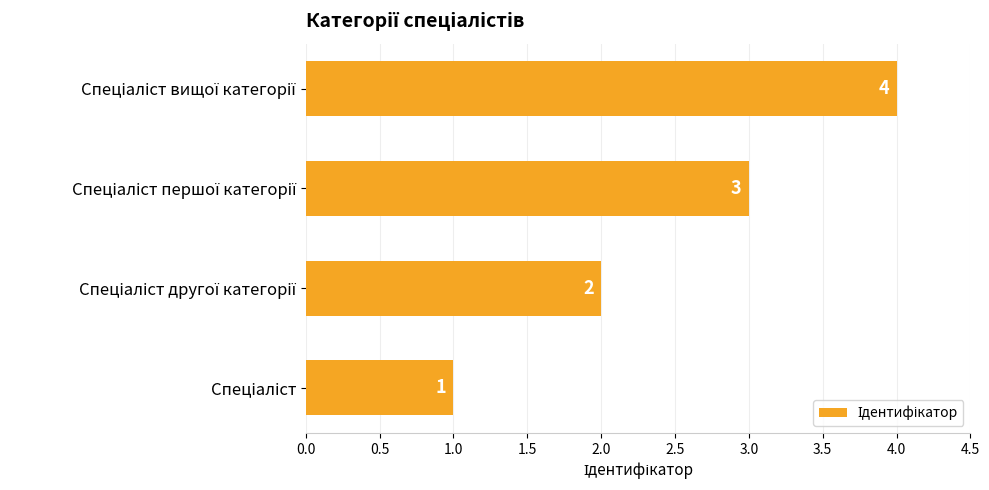

Count the values in the range 2 to 4.

3